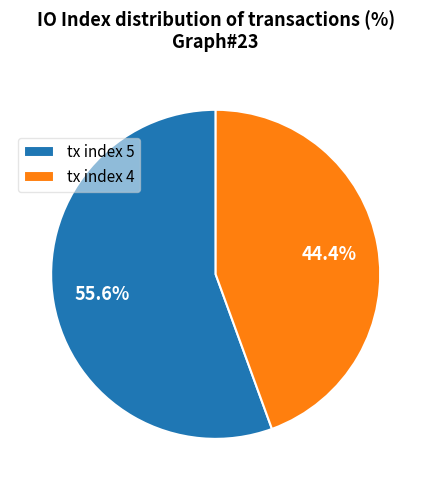

What is the smallest slice in the pie chart?

tx index 4